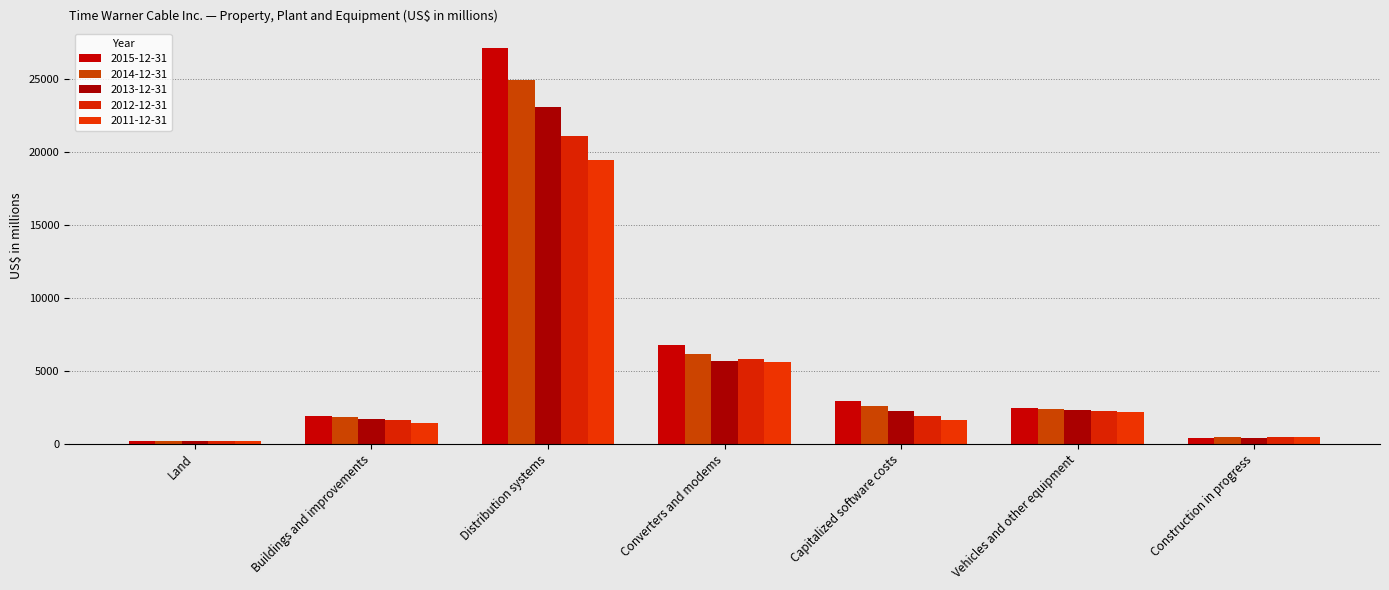

At which category is the sum across all series the highest?

Distribution systems